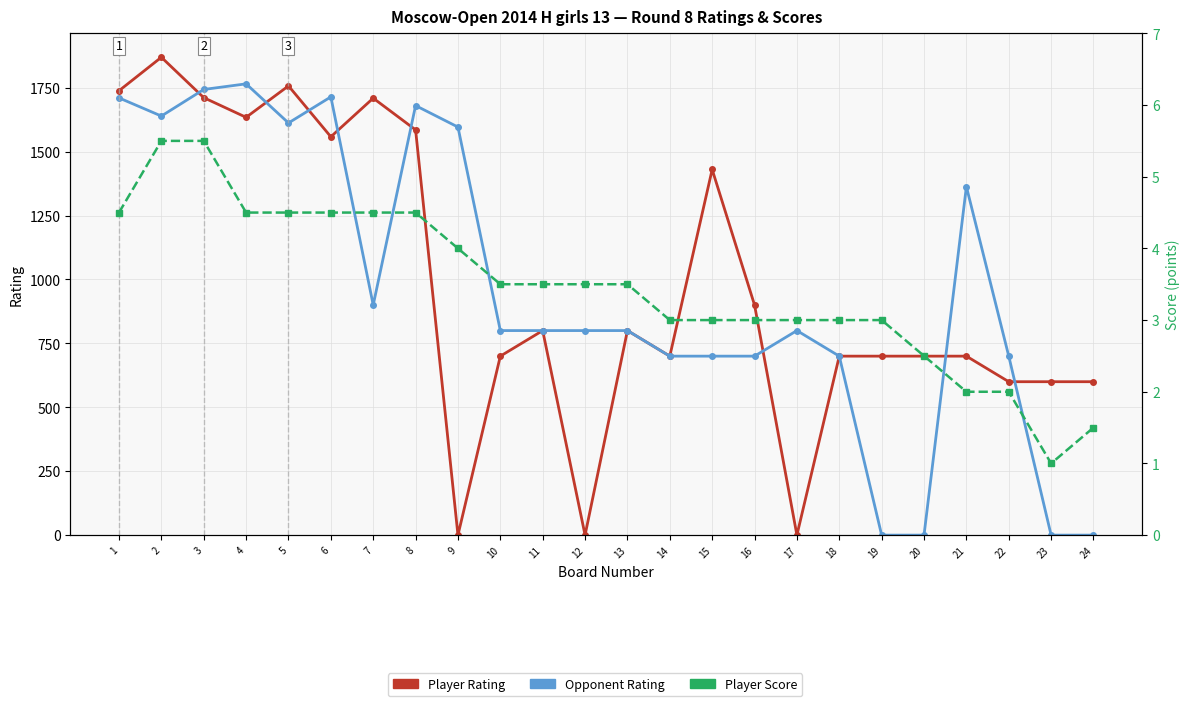

At which category does Player Rating reach its first local valley?

4